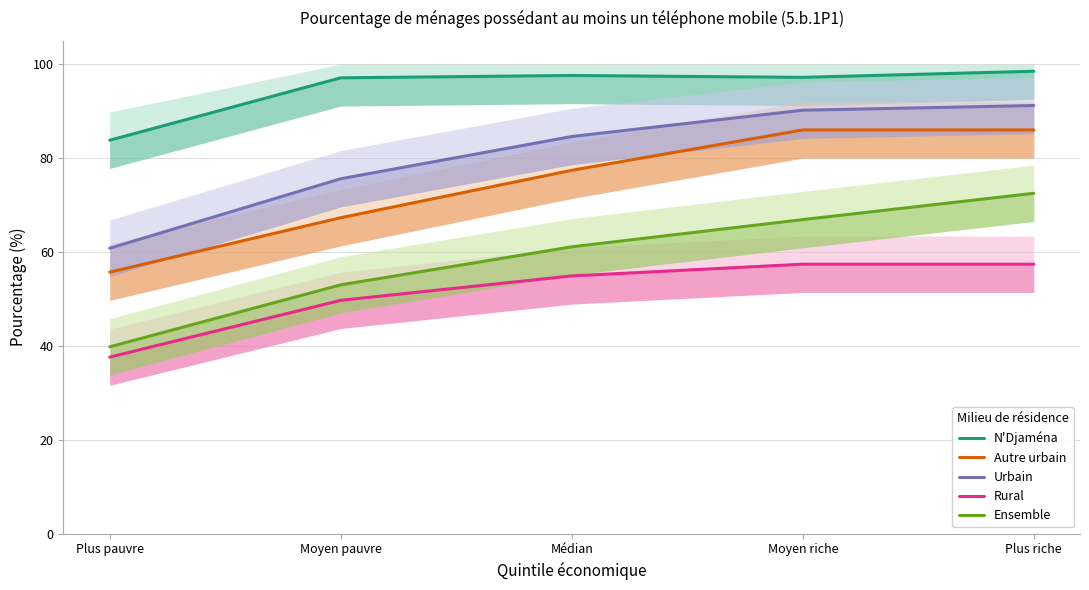

The Rural series shows 57.4 at Moyen riche. True or false?

True